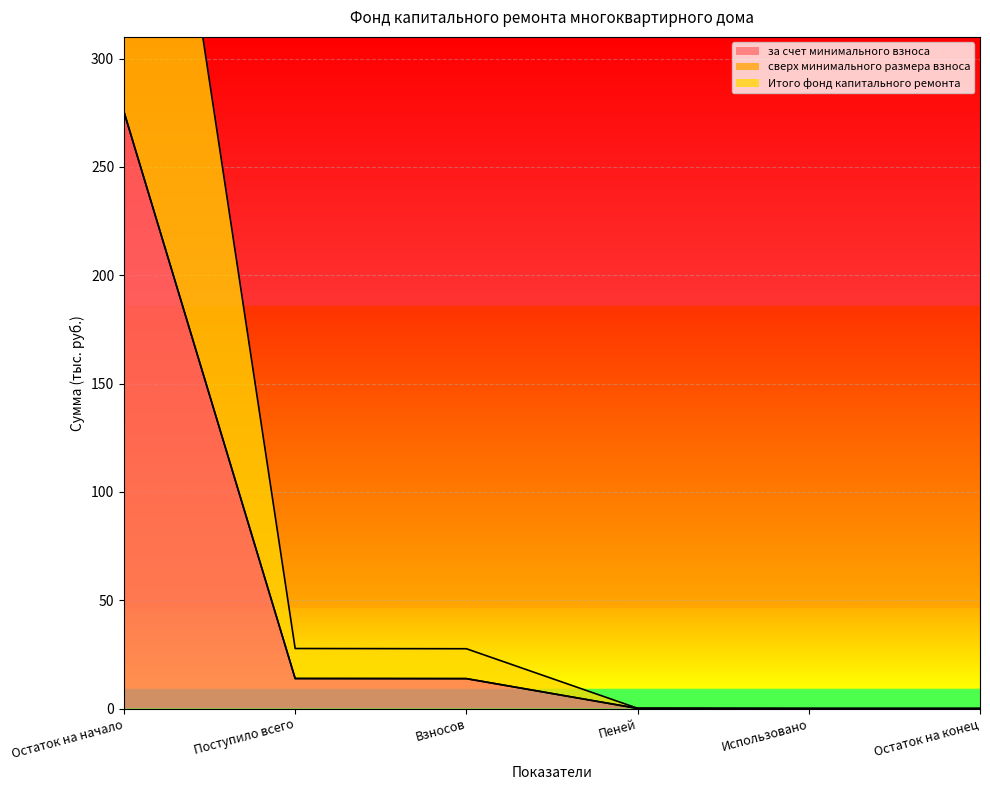

Is the value of Итого фонд капитального ремонта at Остаток на начало greater than the value of за счет минимального взноса at Взносов?

Yes